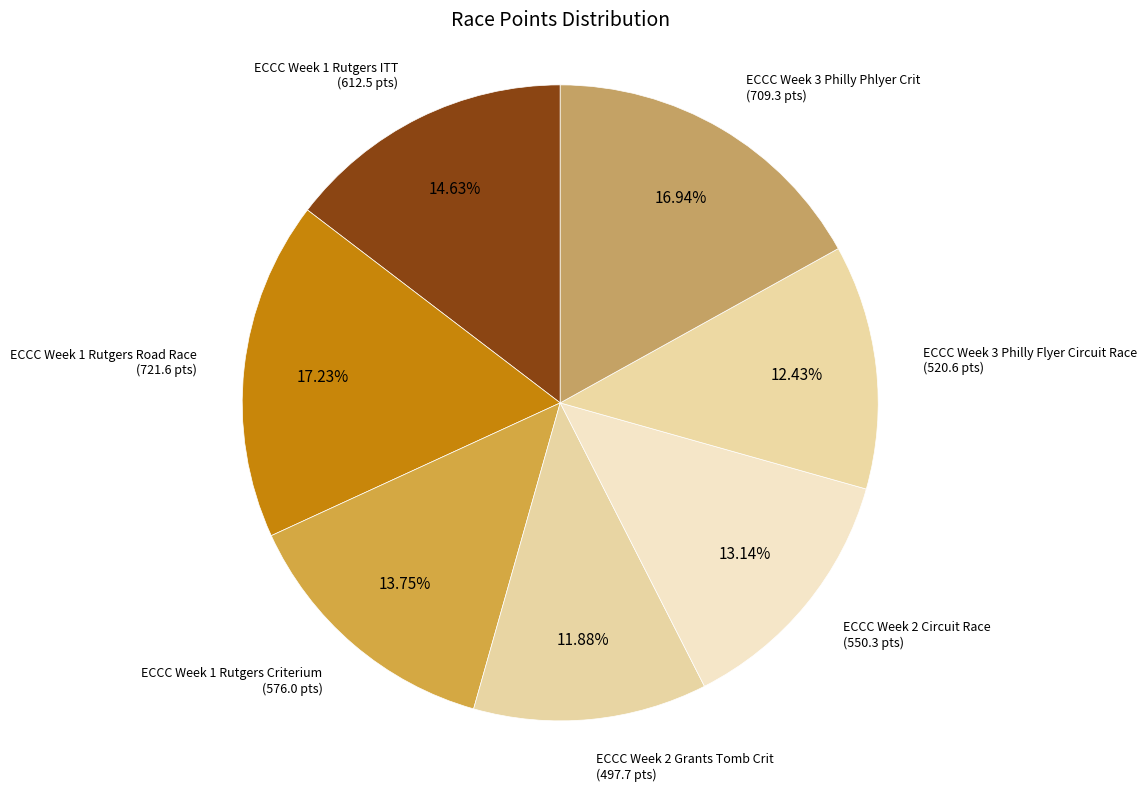

Do ECCC Week 1 Rutgers Road Race and ECCC Week 2 Grants Tomb Crit together represent more than half of the pie?

No